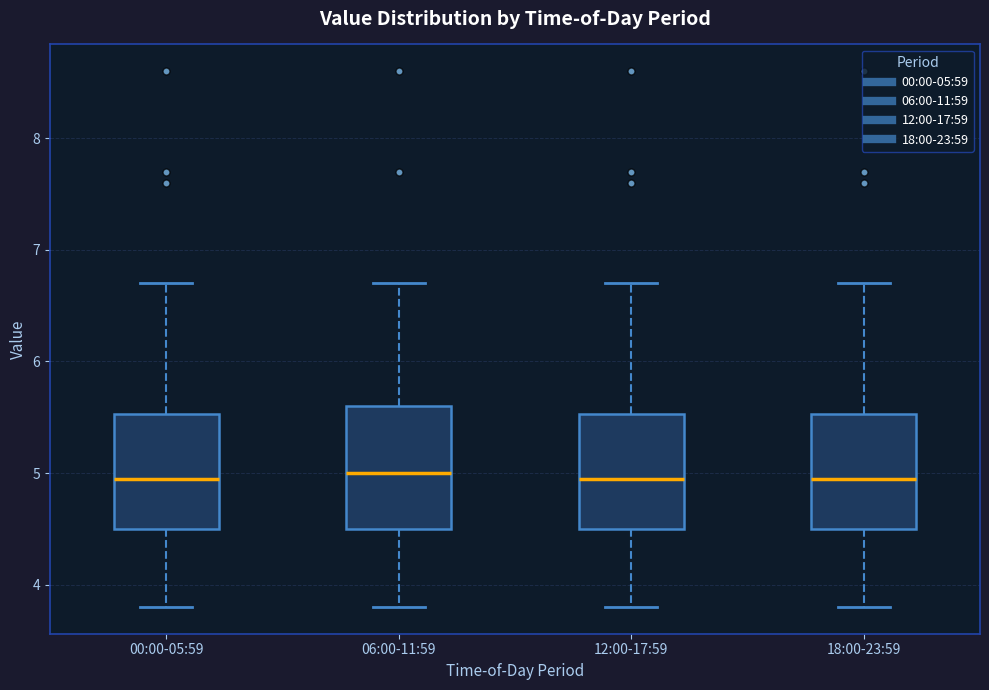

Where is the upper edge of the box for 12:00-17:59 on the y-axis? The values are not printed on the chart, so give them approximately, as read against the axis.

5.5